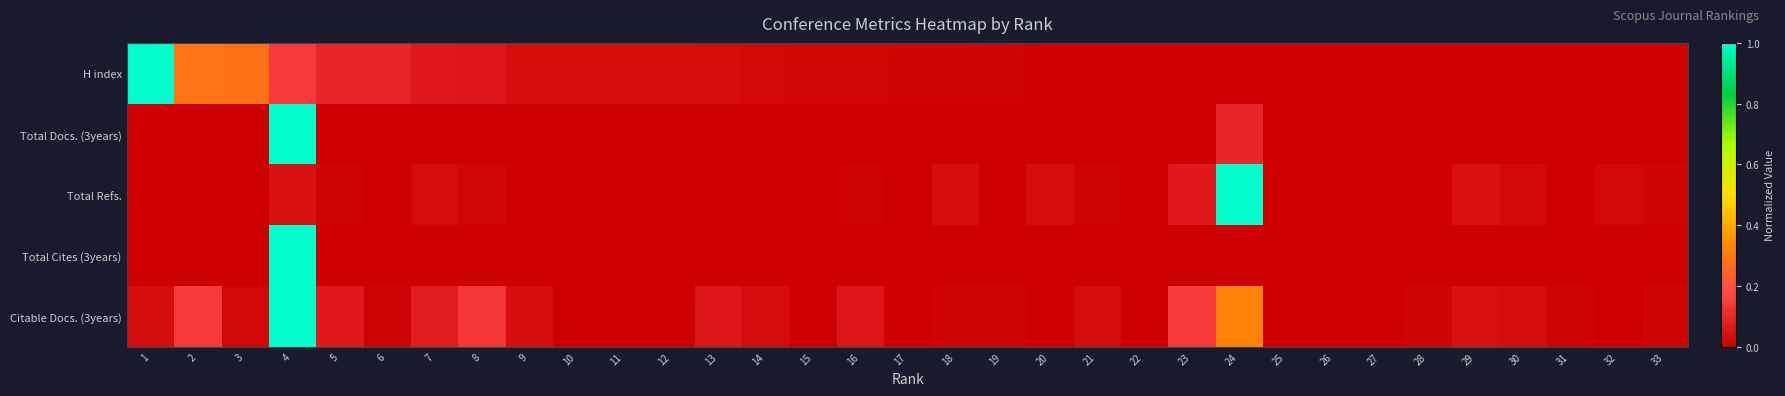

Which series changed the most between 3 and 27?

H index